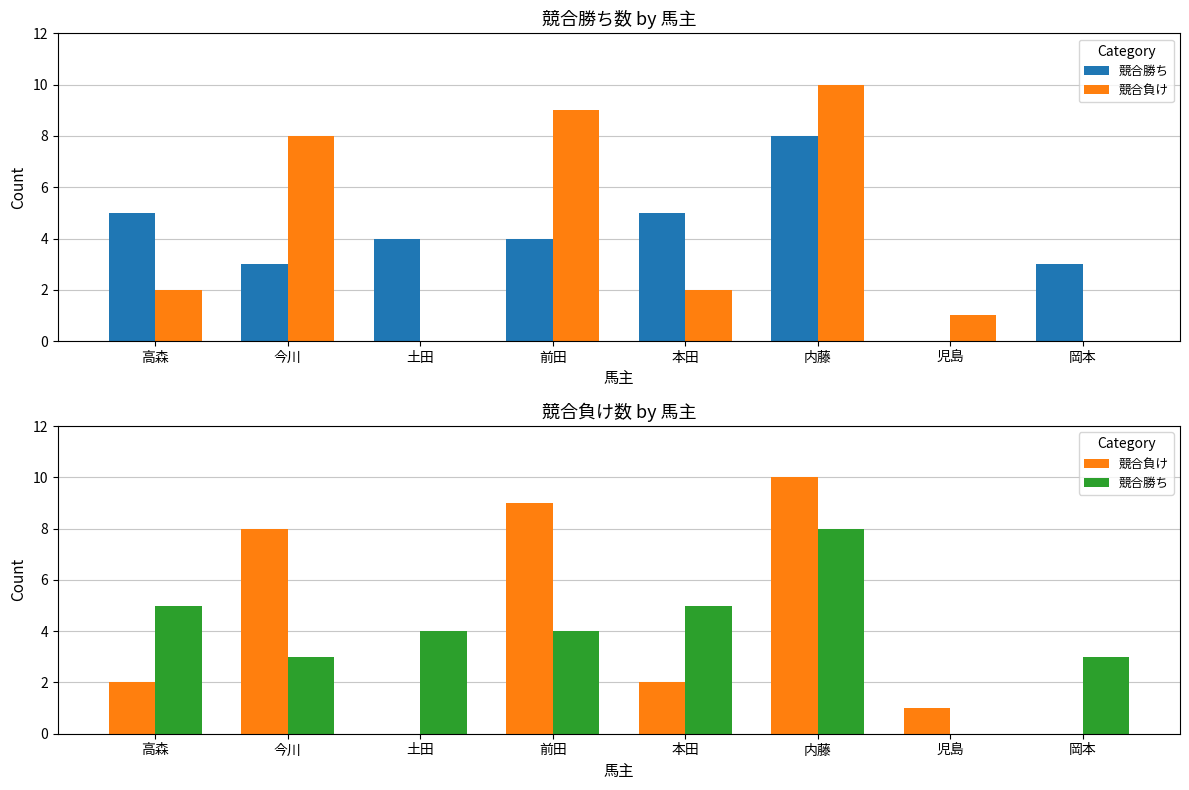

Count the 競合負け values in the range 1 to 9.

5